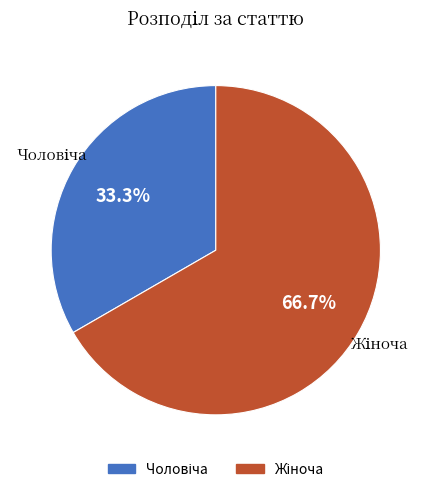

Is there a majority slice in this chart?

Yes